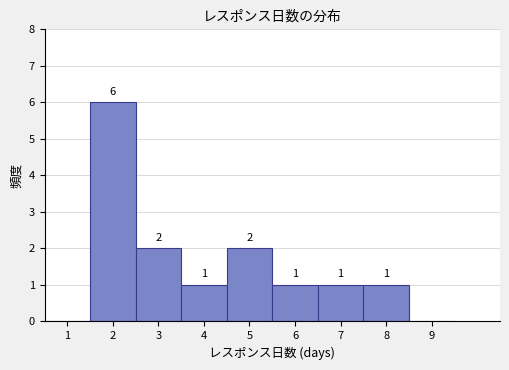

Over which range of the x-axis is the bar tallest?

1.5 to 2.5